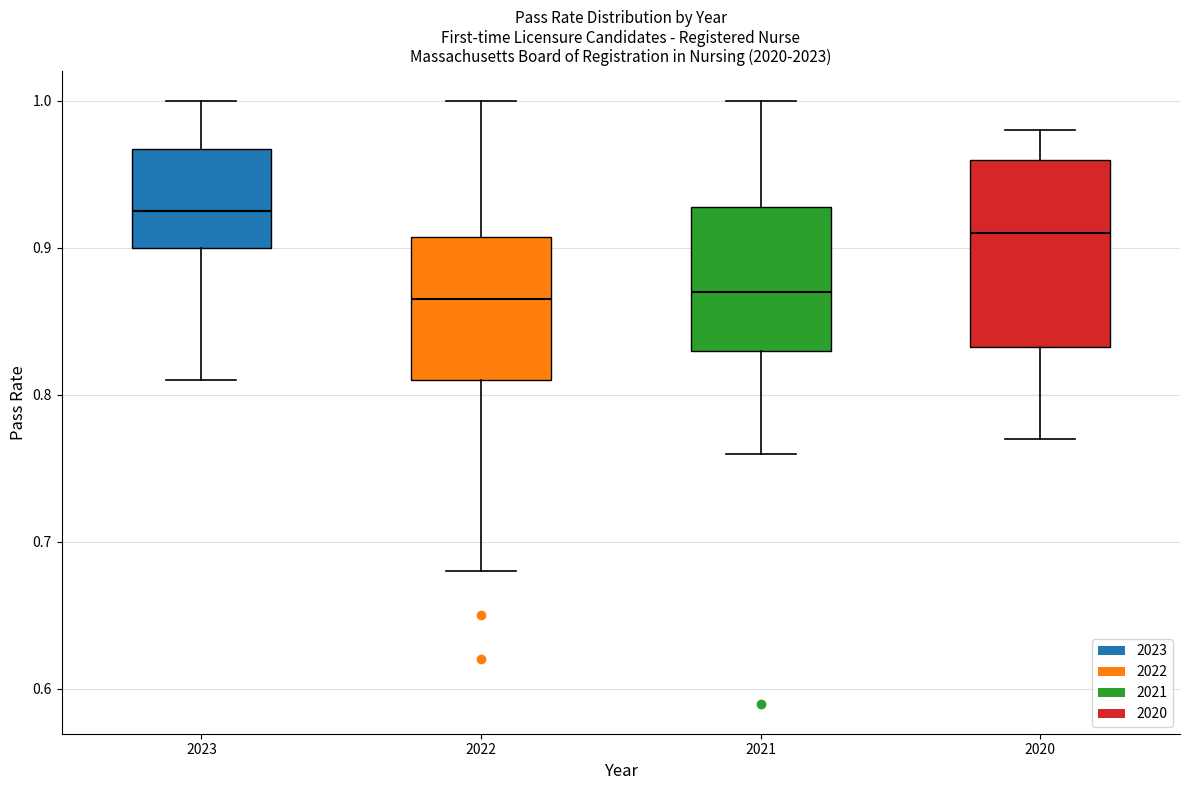

Reading left to right, read every box against the y-axis: the position of its median line, the range the box covers, and the ends of its whiskers. The values are not printed on the chart, so give them approximately, as read against the axis.

2023: median 0.93, box 0.90 to 0.97, whiskers 0.81 to 1.00
2022: median 0.87, box 0.81 to 0.91, whiskers 0.68 to 1.00
2021: median 0.87, box 0.83 to 0.93, whiskers 0.76 to 1.00
2020: median 0.91, box 0.83 to 0.96, whiskers 0.77 to 0.98